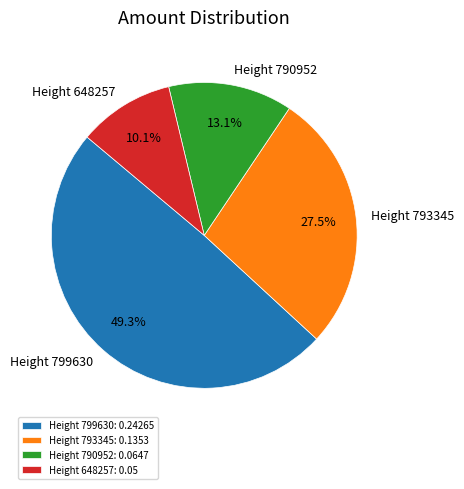

To the nearest percent, what percentage of the pie is Height 799630?

49%